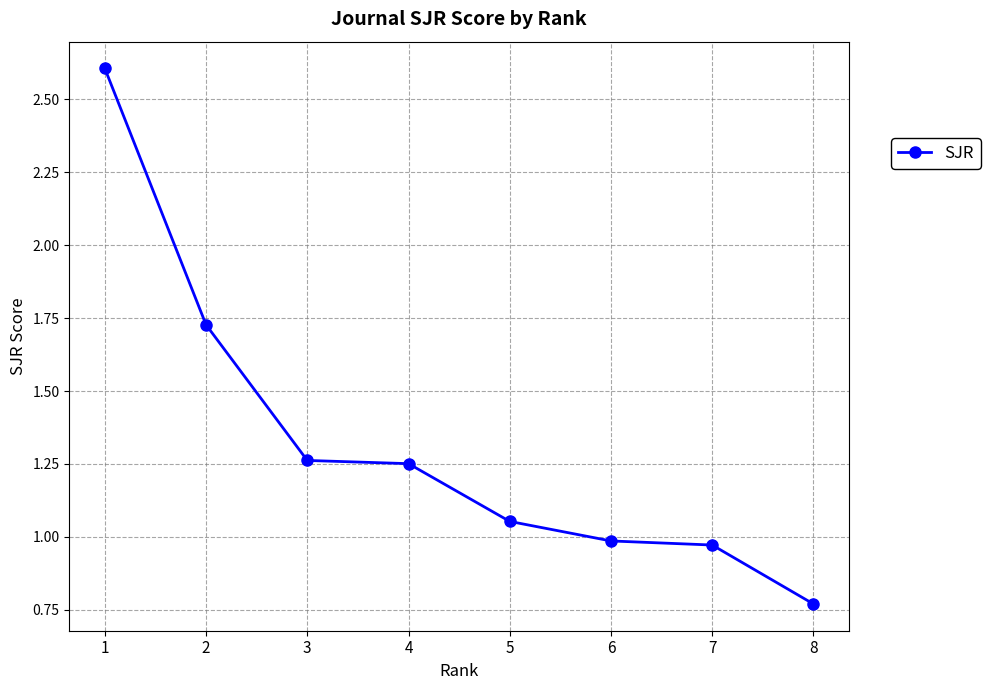

Which label corresponds to the smallest value in the chart?

8